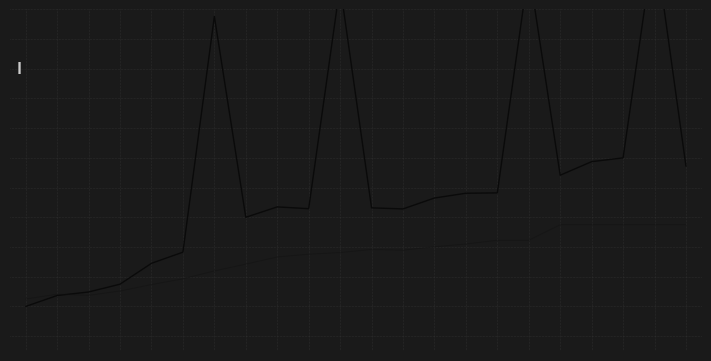

In DC Police & Fire, how many points are higher than both neighbors (excluding endpoints)?

5